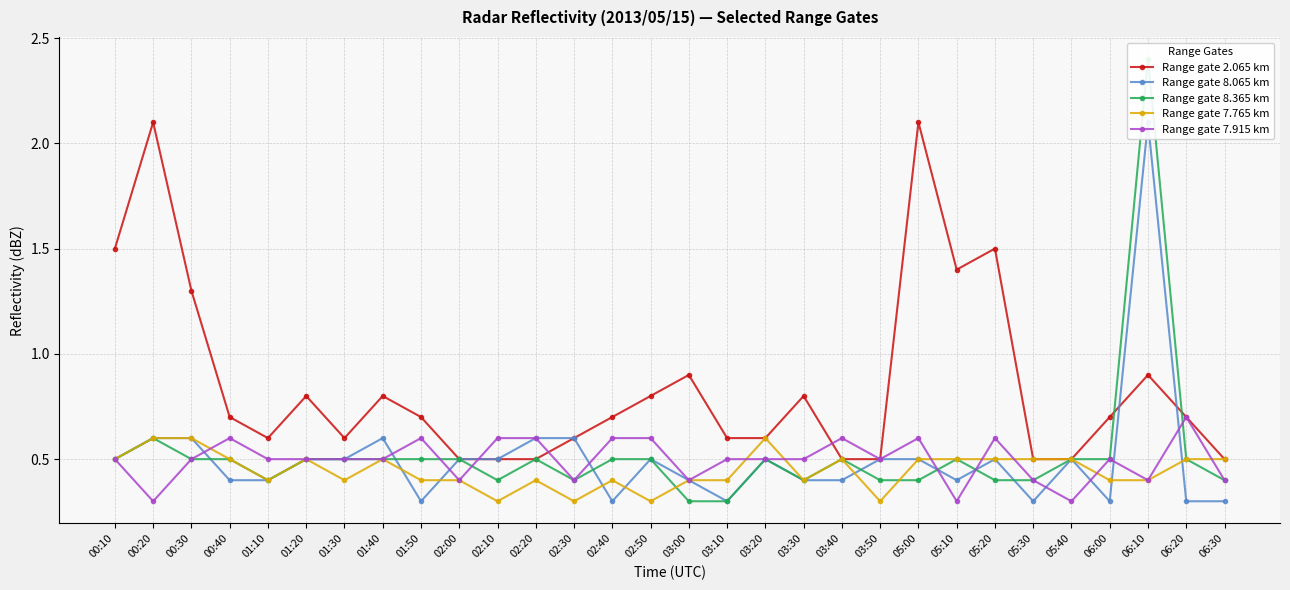

What is the smallest value displayed?

0.3